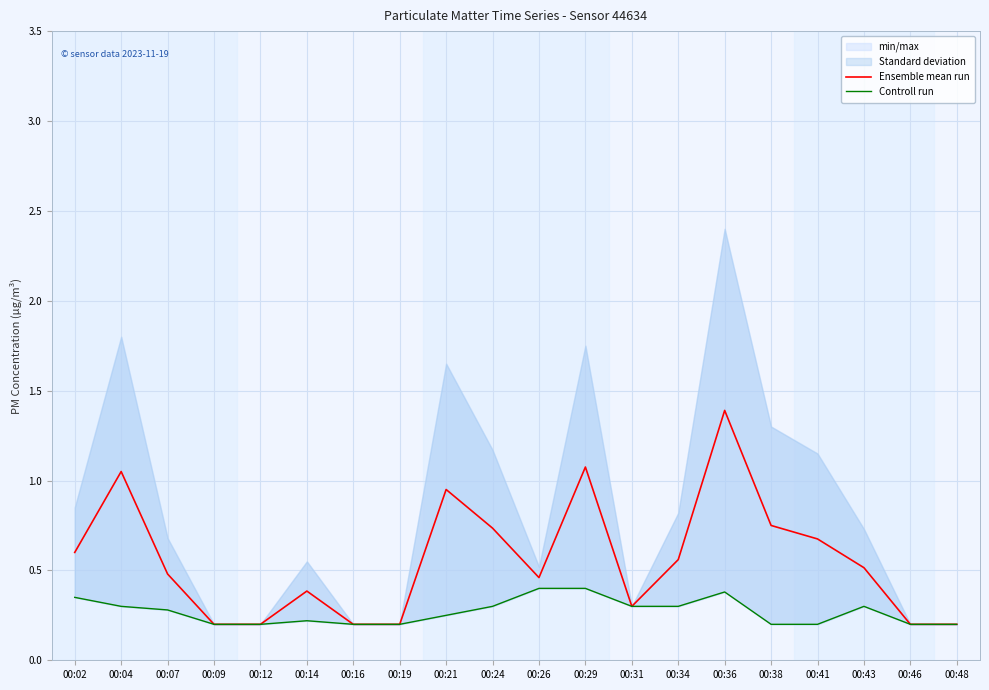

Reading left to right, transcribe all the data shown in this chart.

Ensemble mean run: 00:02=0.6	00:04=1.1	00:07=0.5	00:09=0.2	00:12=0.2	00:14=0.4	00:16=0.2	00:19=0.2	00:21=0.9	00:24=0.7	00:26=0.5	00:29=1.1	00:31=0.3	00:34=0.6	00:36=1.4	00:38=0.8	00:41=0.7	00:43=0.5	00:46=0.2	00:48=0.2
Controll run: 00:02=0.3	00:04=0.3	00:07=0.3	00:09=0.2	00:12=0.2	00:14=0.2	00:16=0.2	00:19=0.2	00:21=0.2	00:24=0.3	00:26=0.4	00:29=0.4	00:31=0.3	00:34=0.3	00:36=0.4	00:38=0.2	00:41=0.2	00:43=0.3	00:46=0.2	00:48=0.2